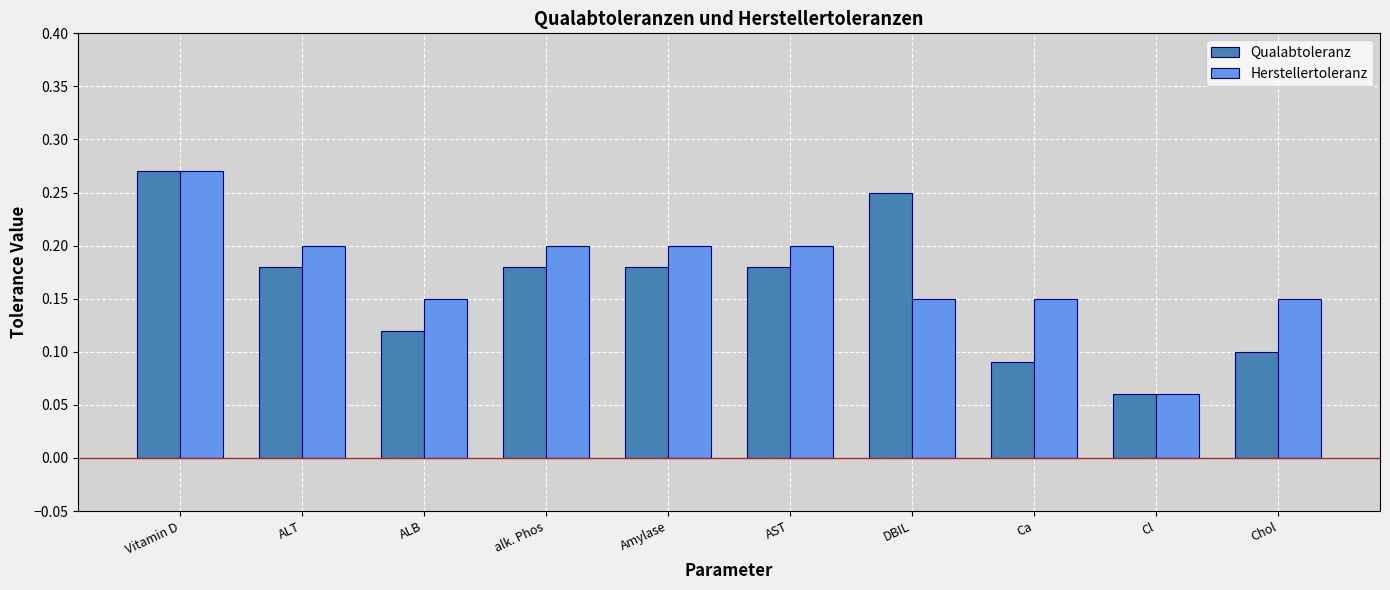

Count the Qualabtoleranz values in the range 0 to 1.

10